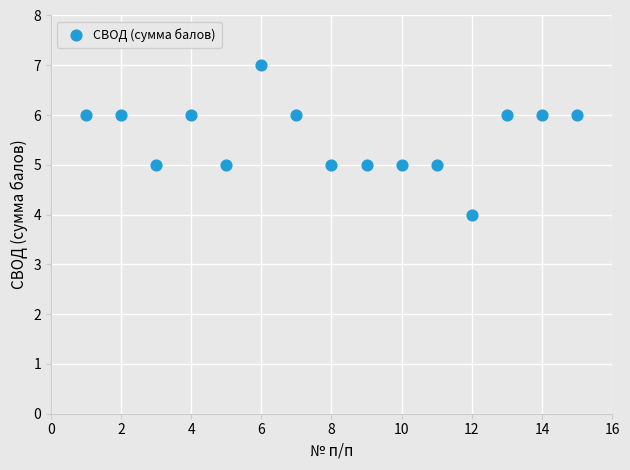

What is the range of Y values (max minus min)?

3